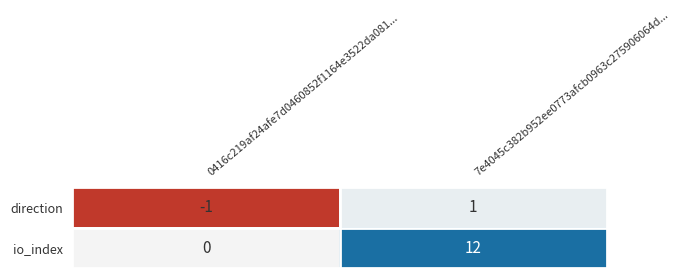

The value of io_index at 0416c219af24afe7d0460852f1164e3522da081... is 7. True or false?

False